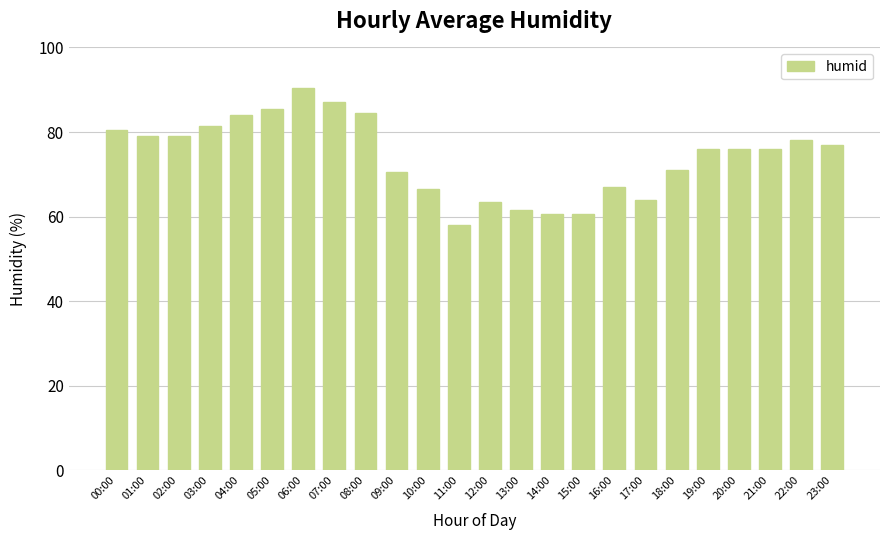

What is the label of the 10th bar from the left?

09:00